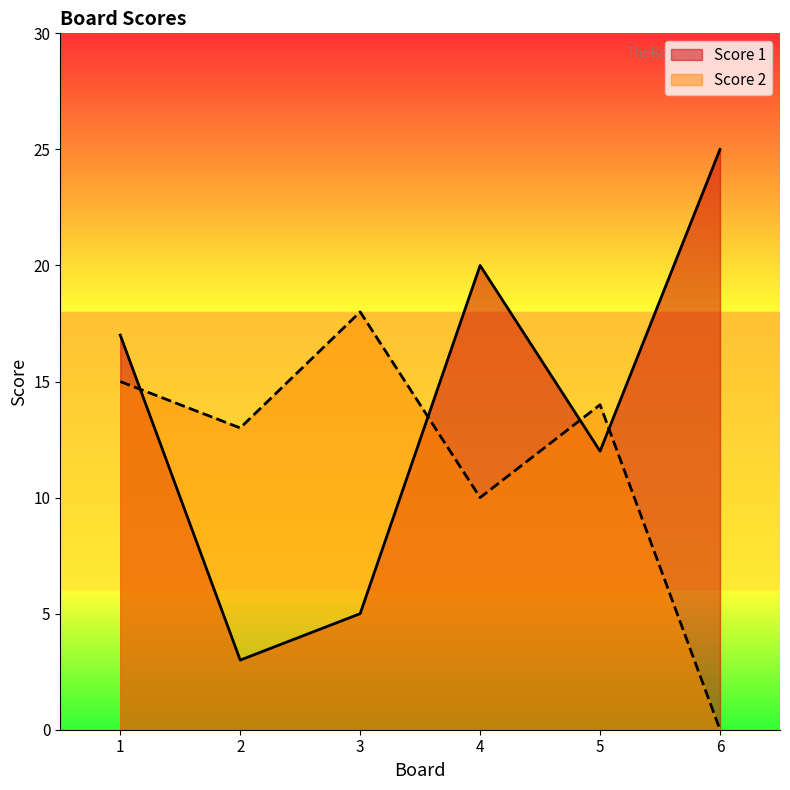

Rank the categories by Score 2 value from highest to lowest.

3, 1, 5, 2, 4, 6